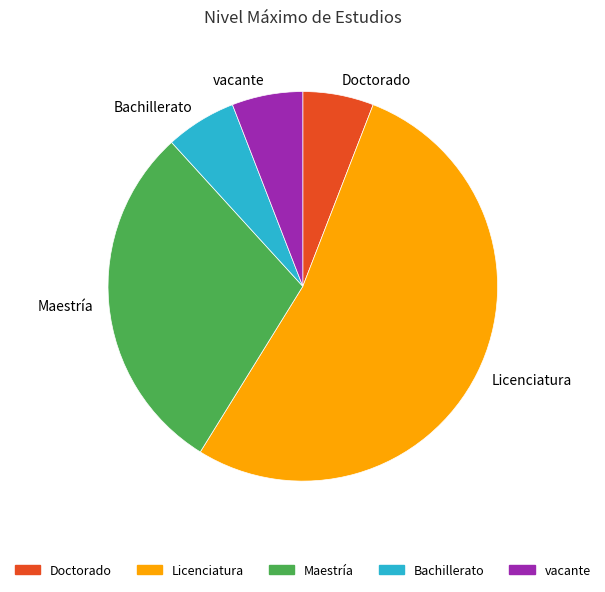

Does Maestría represent more than half of the total?

No